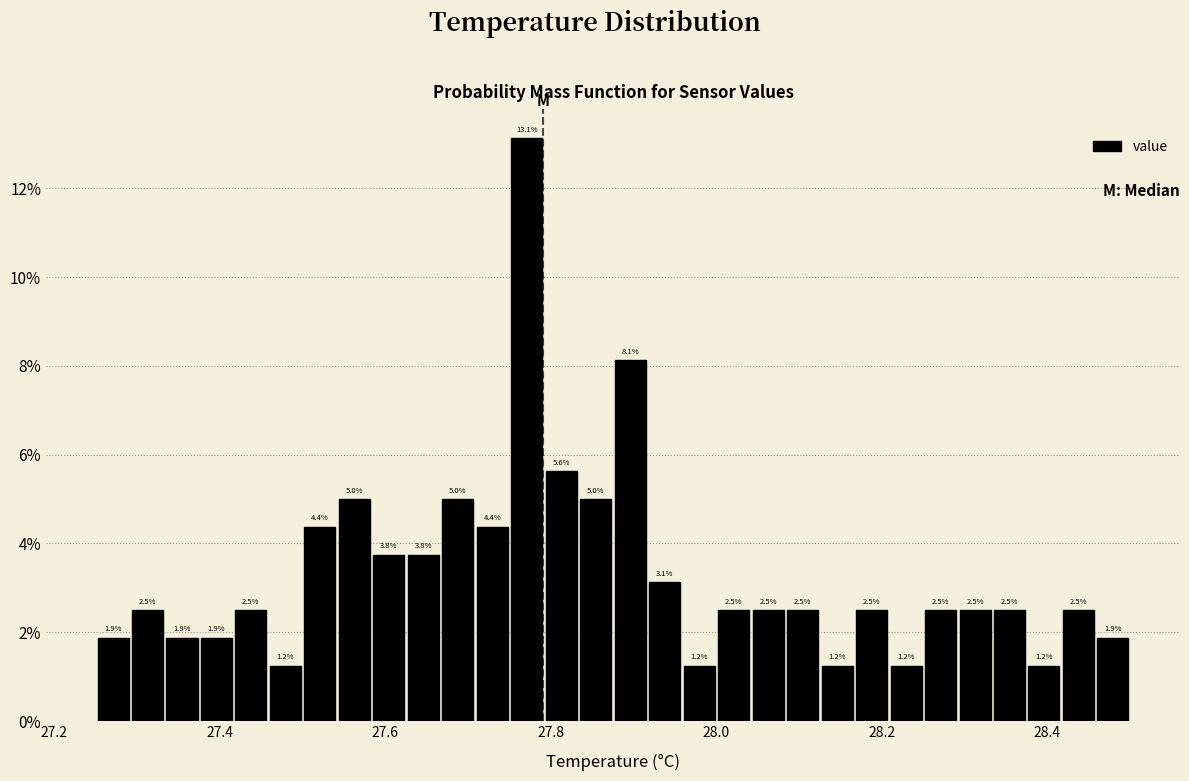

Read against the x-axis, roughly where is the centre of the tallest bar?

27.78